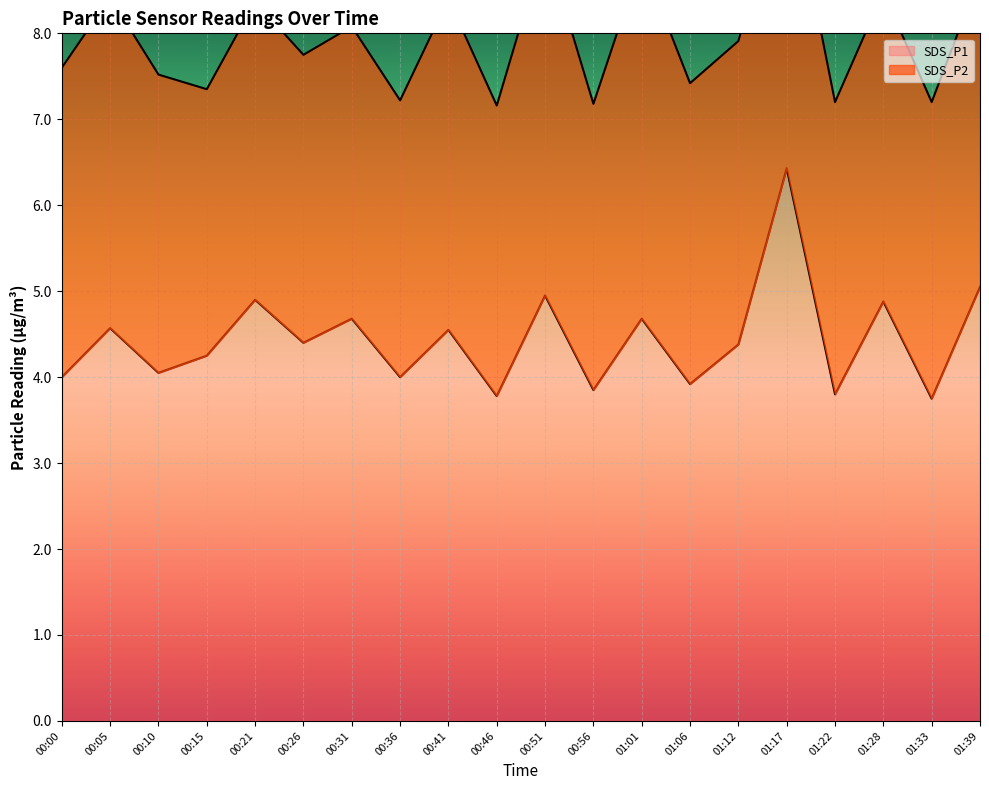

Where is the first local minimum?

00:10